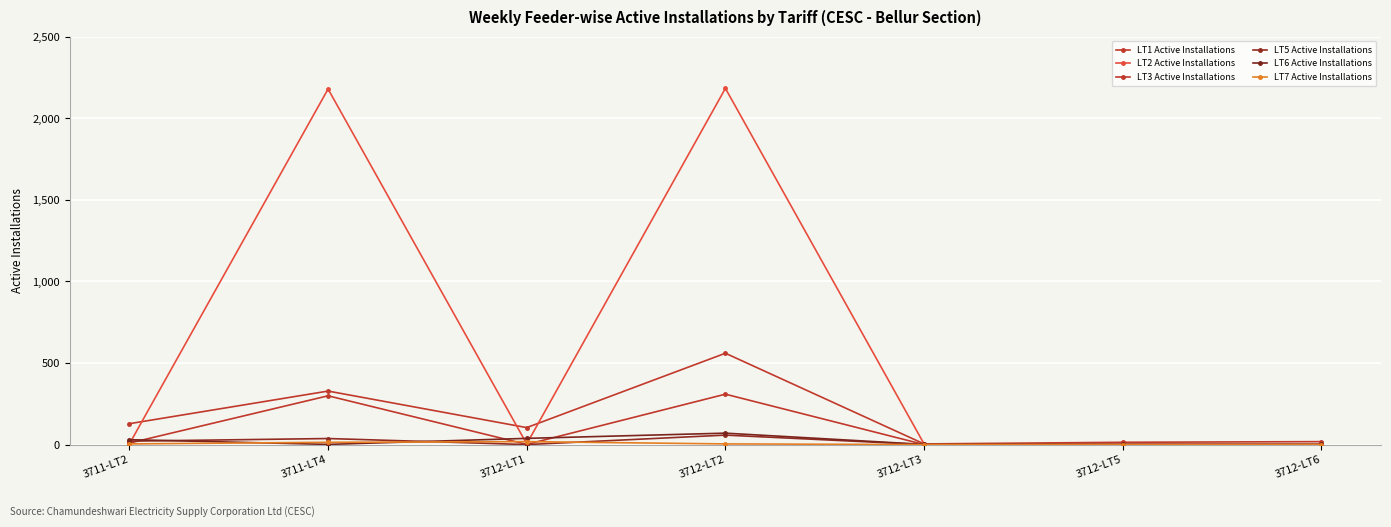

In LT6 Active Installations, how many points are higher than both neighbors (excluding endpoints)?

1